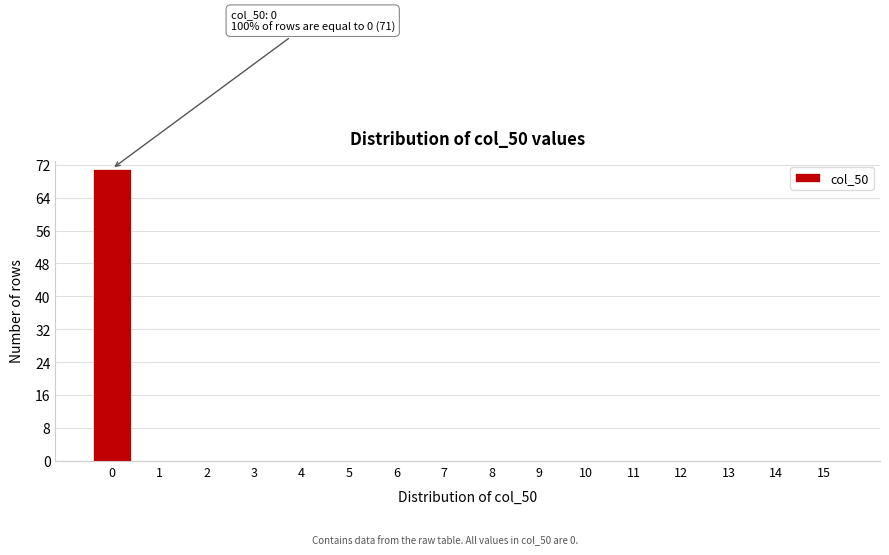

Reading left to right, what are all the values shown in this chart?

0=71	1=0	2=0	3=0	4=0	5=0	6=0	7=0	8=0	9=0	10=0	11=0	12=0	13=0	14=0	15=0